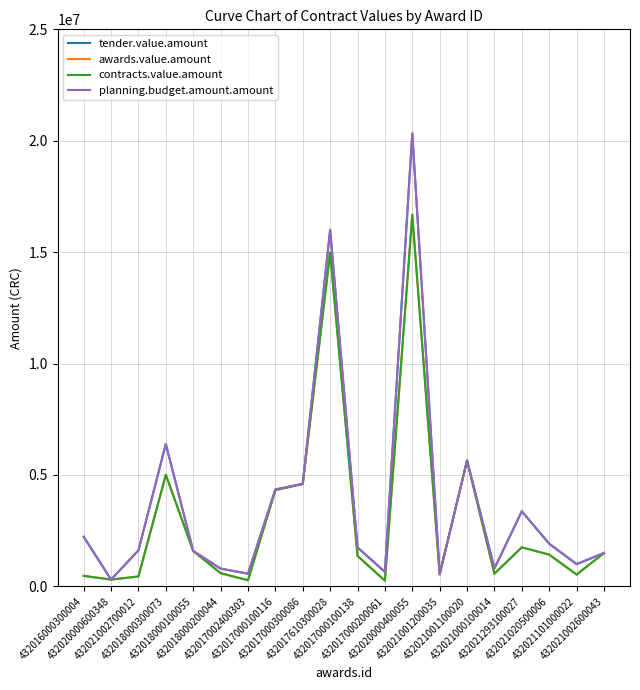

In contracts.value.amount, how many points are lower than both neighbors (excluding endpoints)?

6